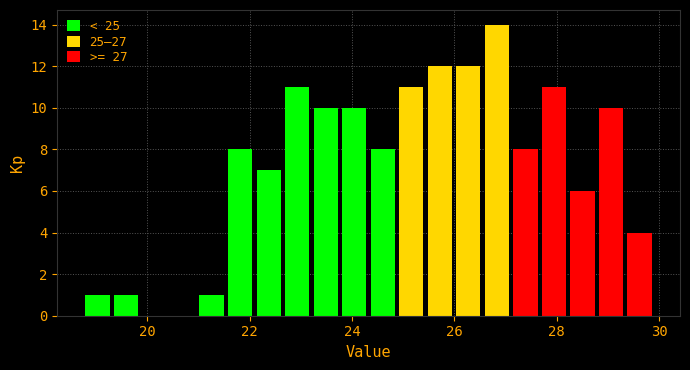

Around what value on the x-axis is the tallest bar? Give the approximate position of its centre, as read against the axis.

26.8